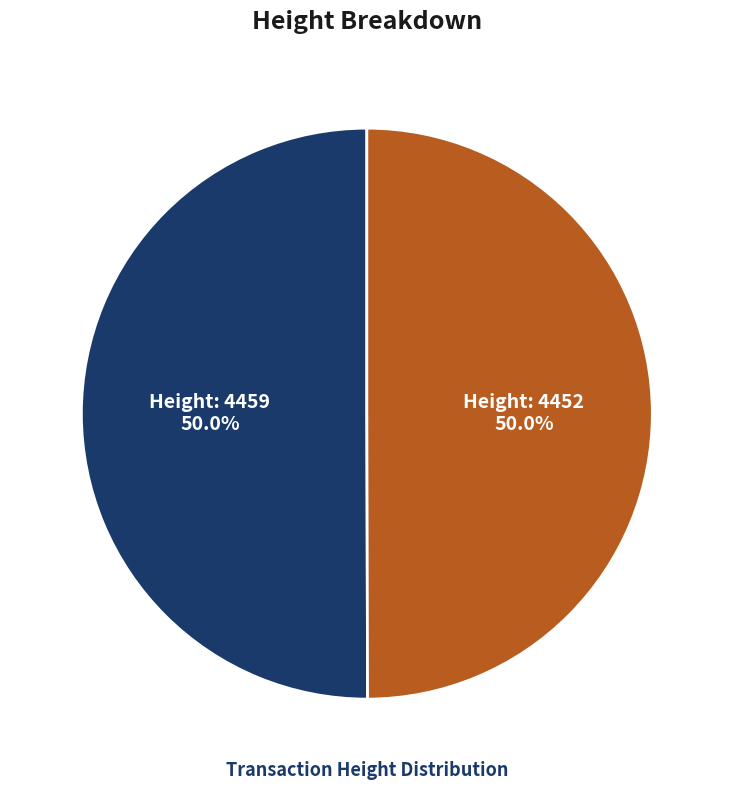

How many slices are in this pie chart?

2